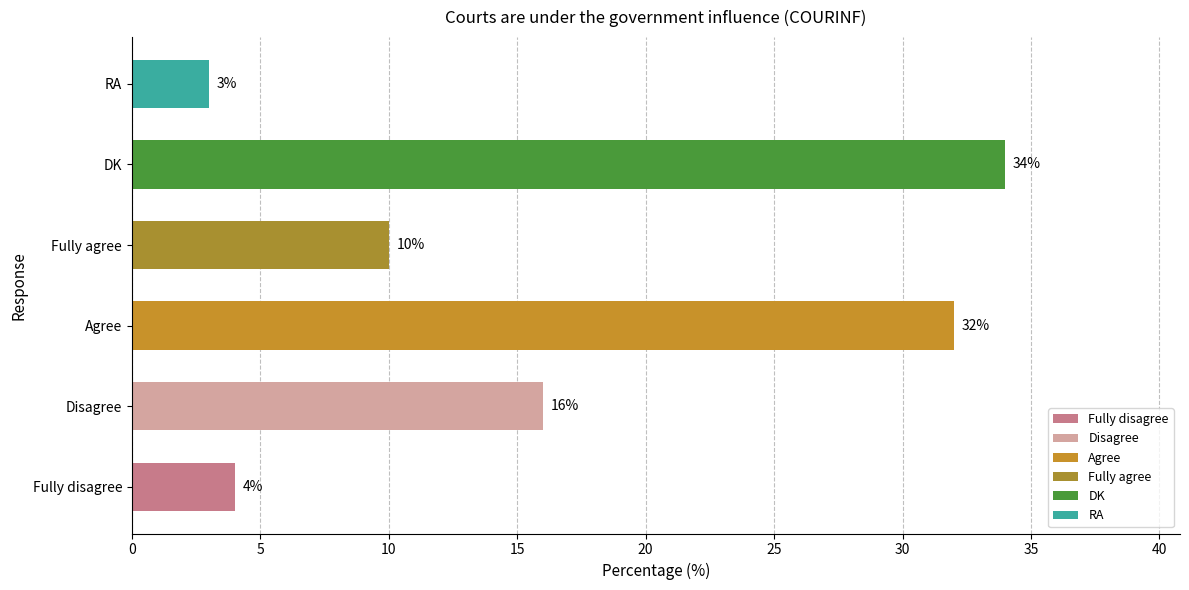

What value does the data have at Fully disagree?

4